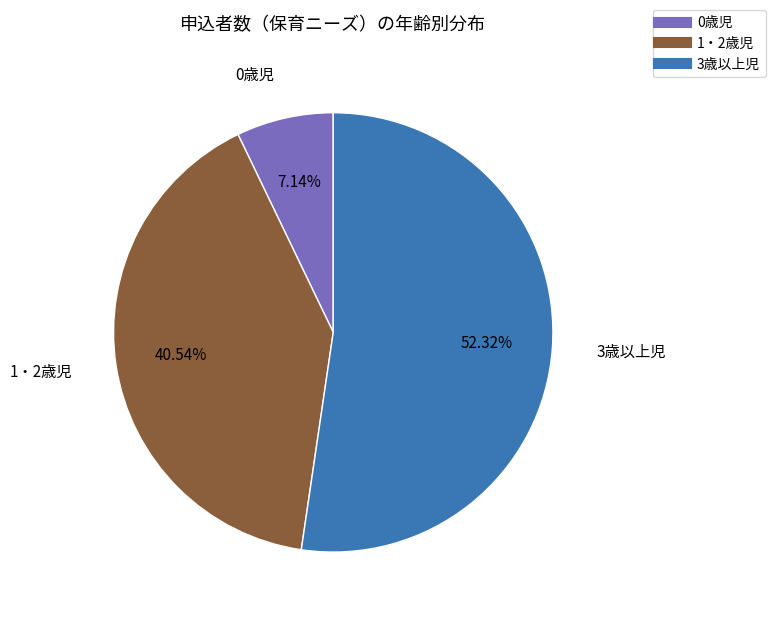

What is the smallest slice in the pie chart?

0歳児